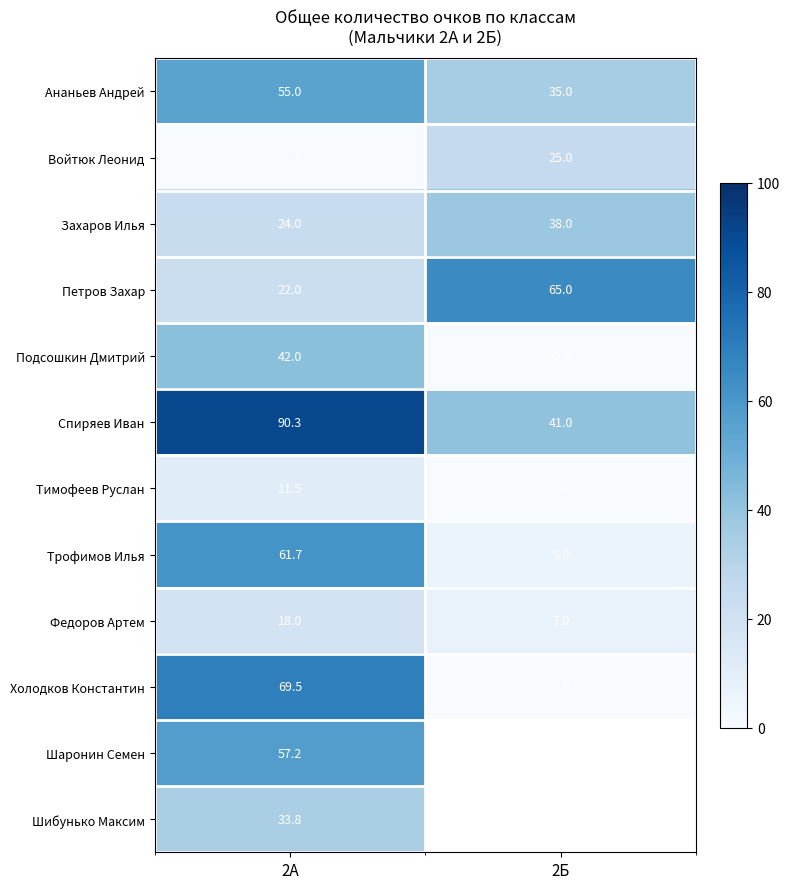

What is the difference between the Федоров Артем values at 2А and 2Б?

11.0